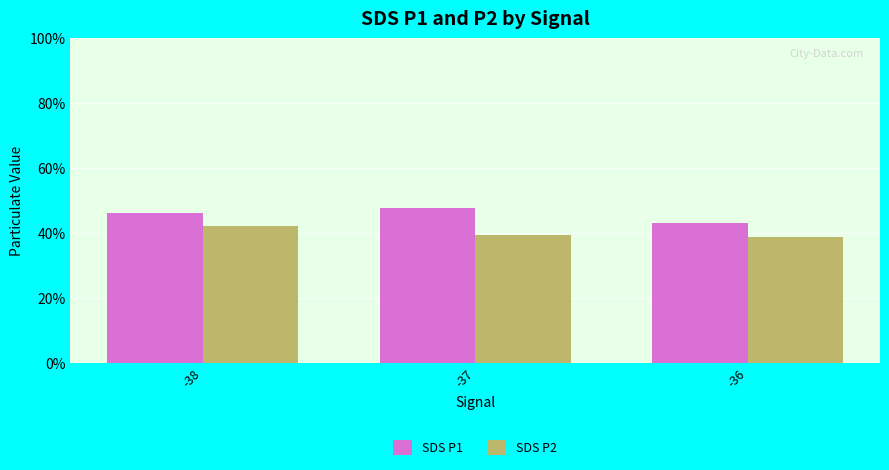

At which label is SDS P1 closest to 4?

-36